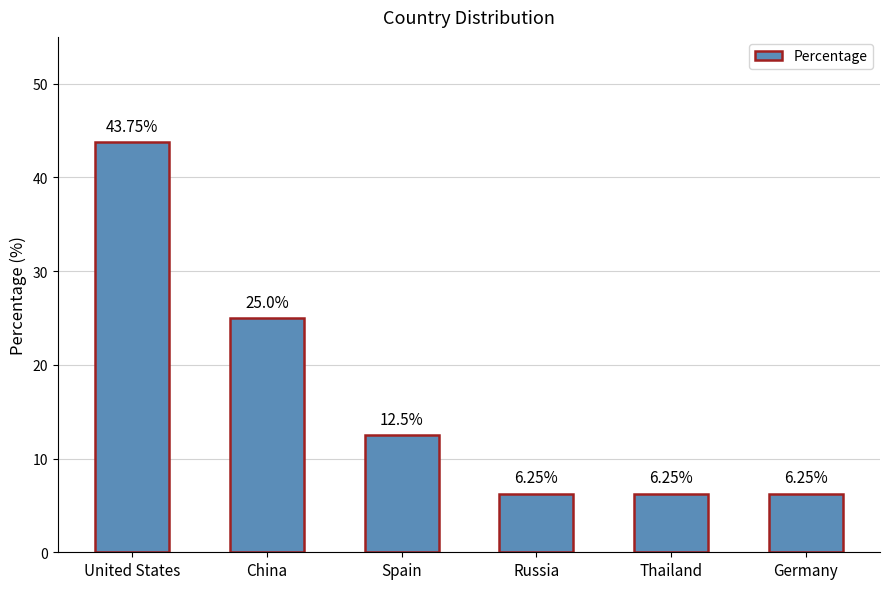

Which label corresponds to the largest value in the chart?

United States